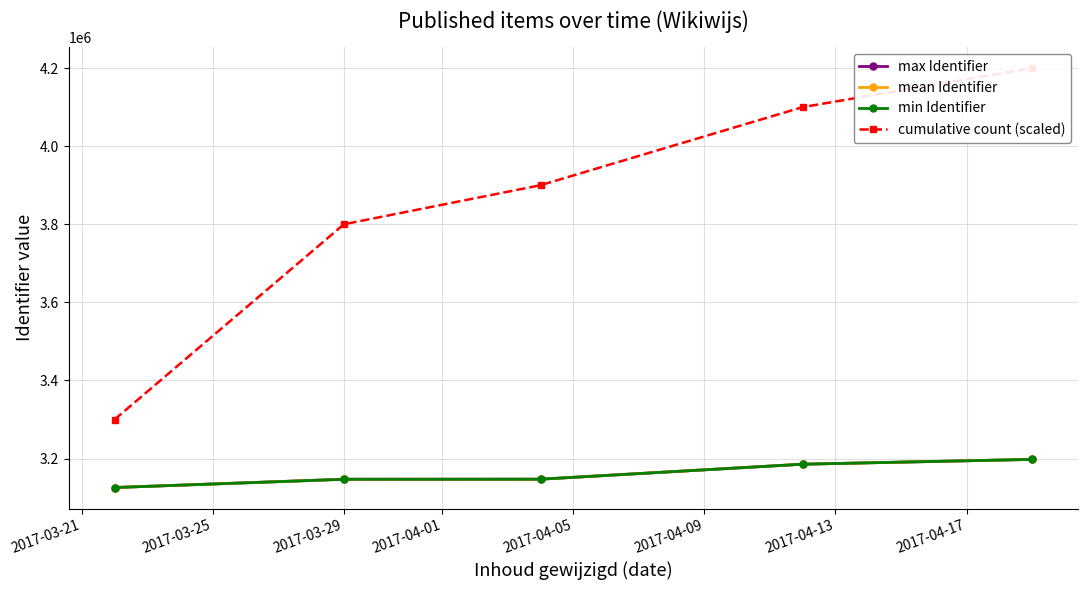

Read the cumulative count (scaled) value at 2017-03-29.

3800000.0